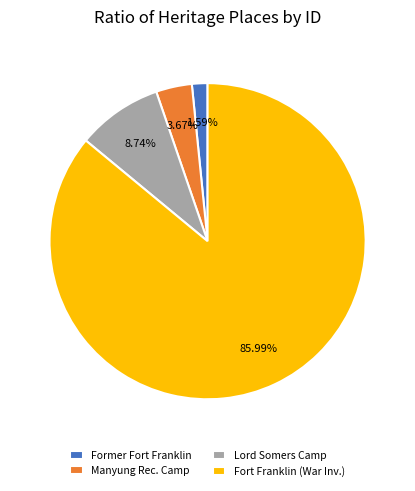

What is the ratio of the value at Lord Somers Camp to the value at Manyung Rec. Camp?

2.4